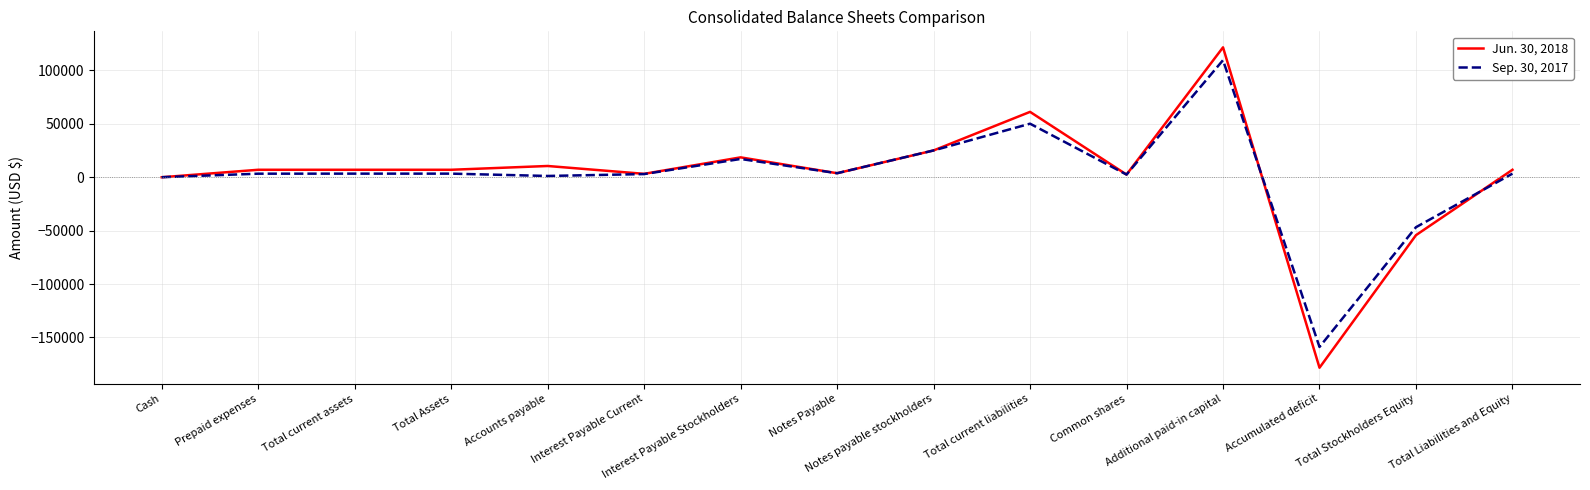

Is the value of Jun. 30, 2018 at Total Assets greater than the value of Sep. 30, 2017 at Additional paid-in capital?

No